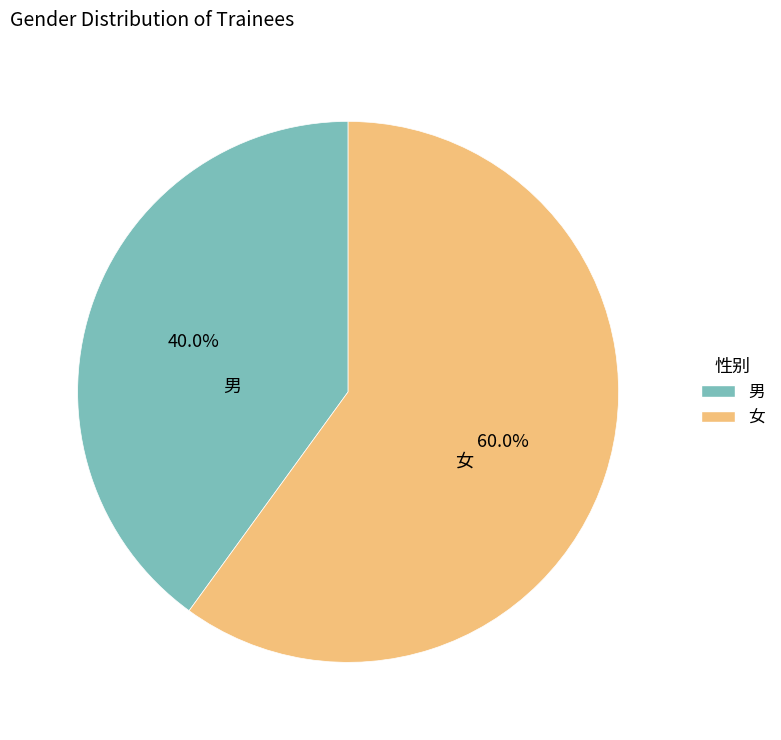

Which has a higher value, 女 or 男?

女